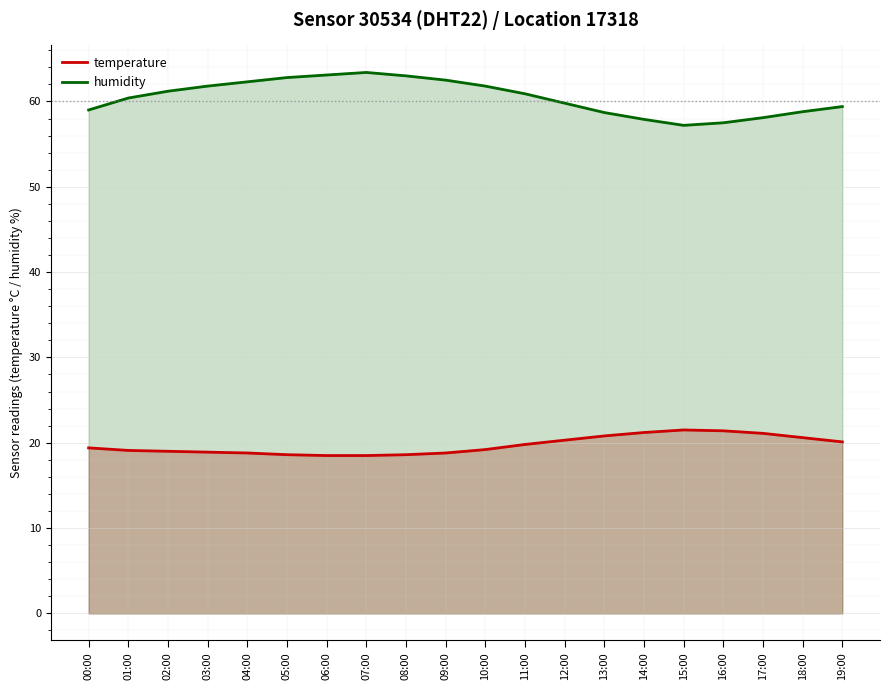

True or false: humidity has more than 2 points higher than both neighbors.

False